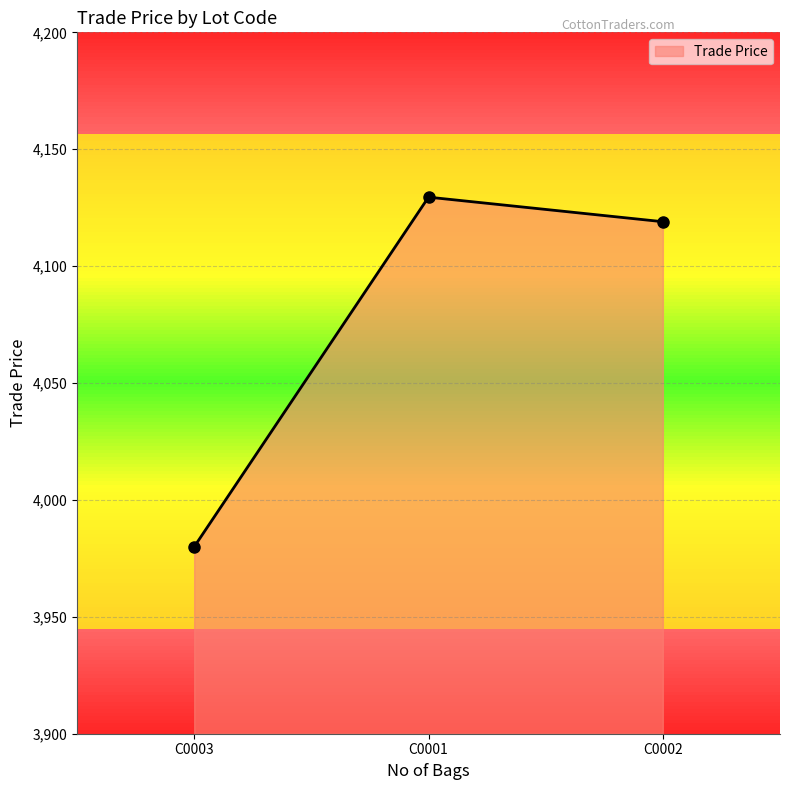

Approximately how many times larger is the value at C0001 compared to C0003?

1.0